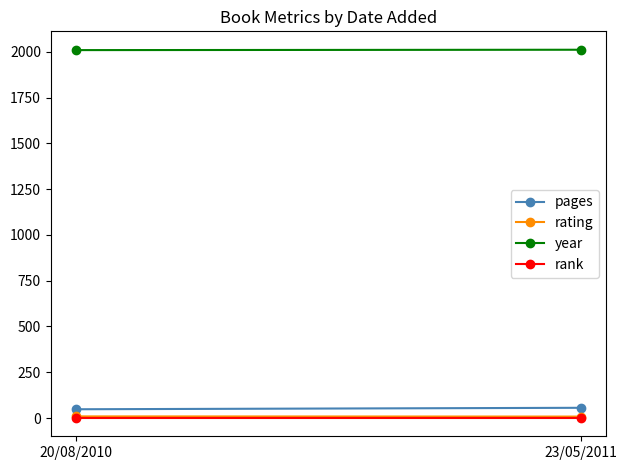

Count the number of categories in the chart.

2